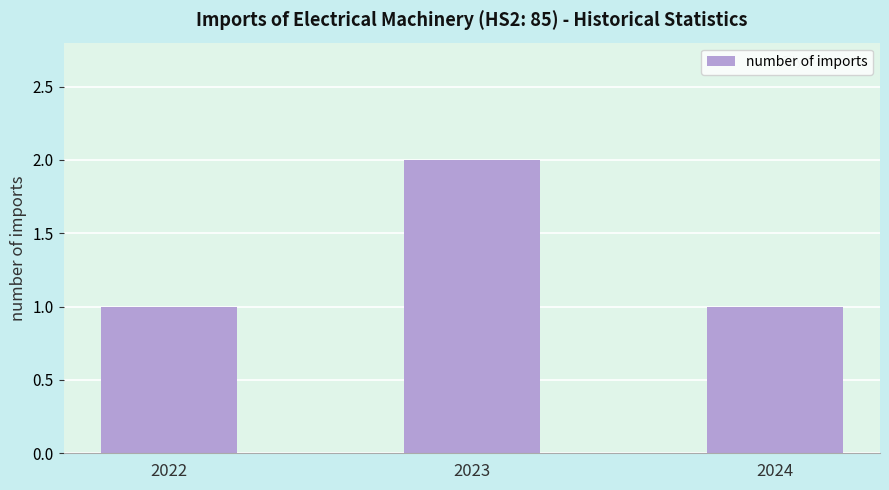

Is it true that the value at 2023 is 2?

True